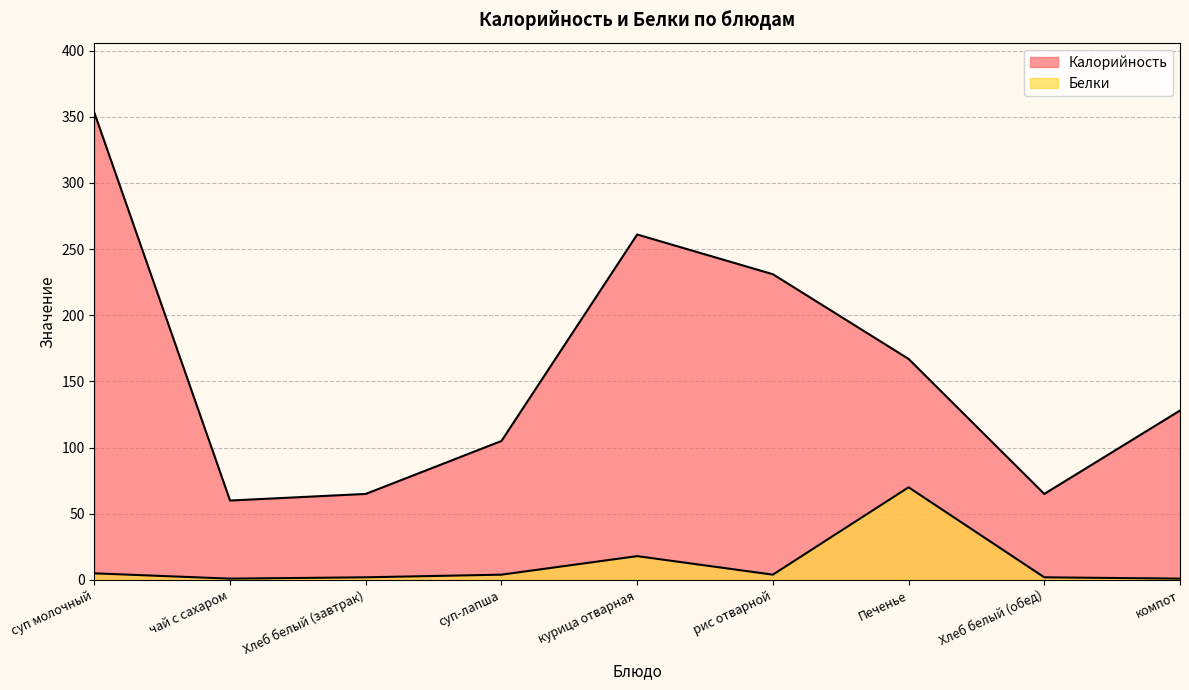

Is the value of Калорийность at компот greater than the value of Белки at курица отварная?

Yes